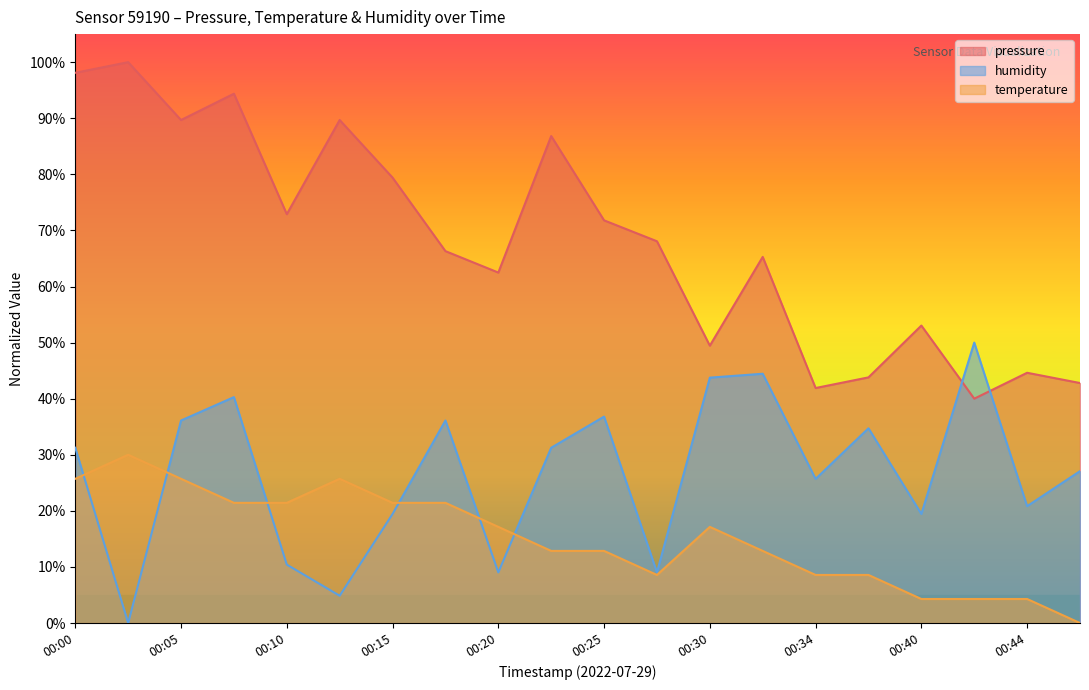

What are all the series names shown in the legend?

pressure, humidity, temperature